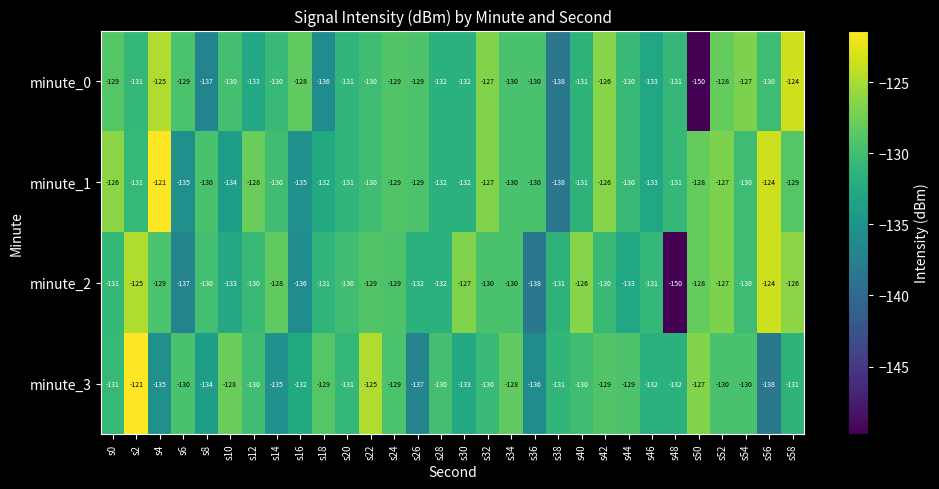

What is the sum of all minute_2 values?

-3923